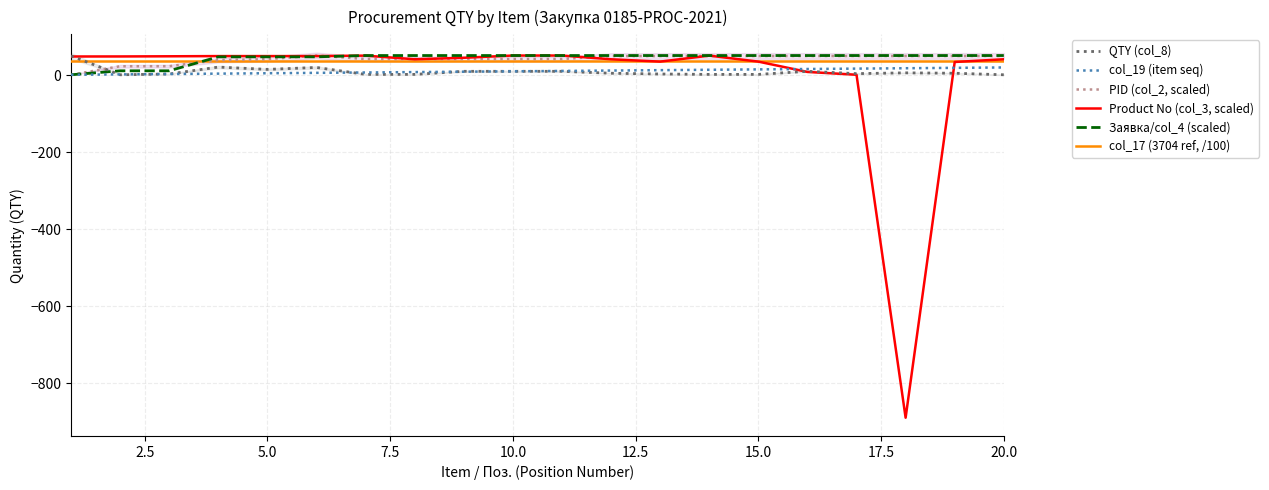

True or false: Заявка/col_4 (scaled) and Product No (col_3, scaled) intersect in this chart.

True